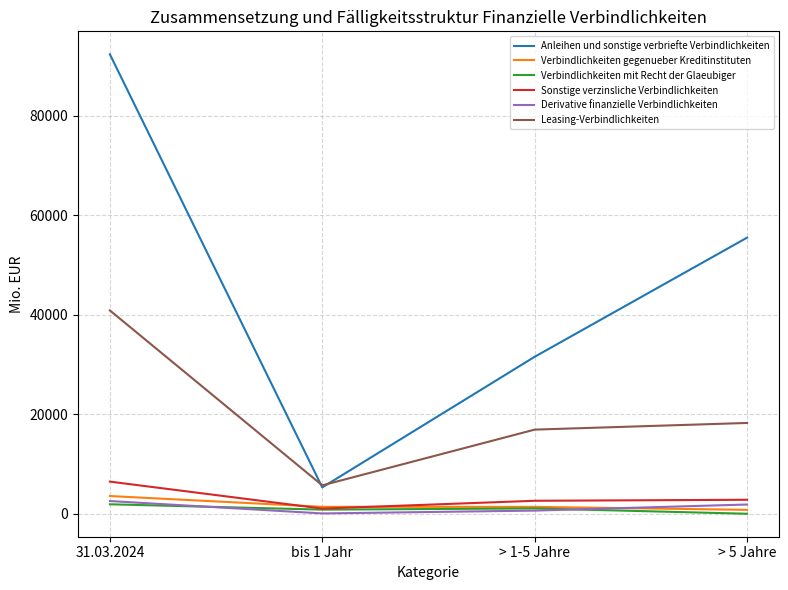

At which category does the chart reach its peak across all series?

31.03.2024